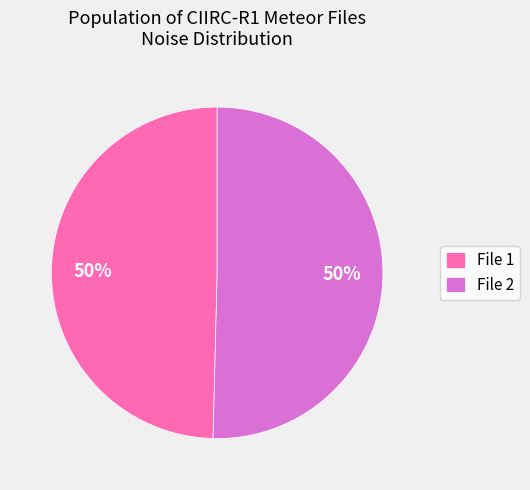

To the nearest percent, what percentage of the pie is File 1?

50%